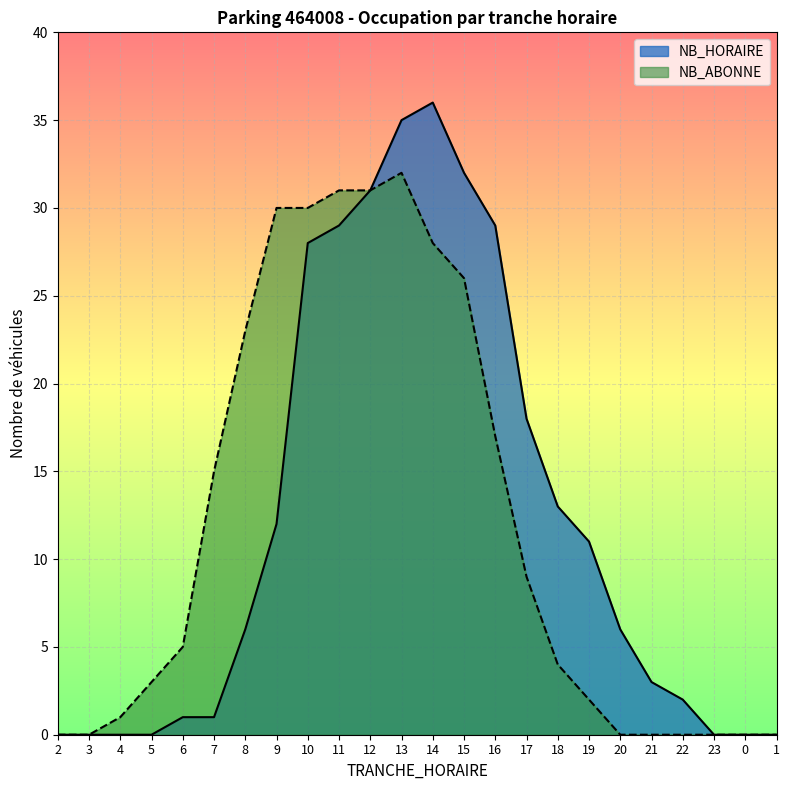

Which series has the largest total across all categories?

NB_HORAIRE